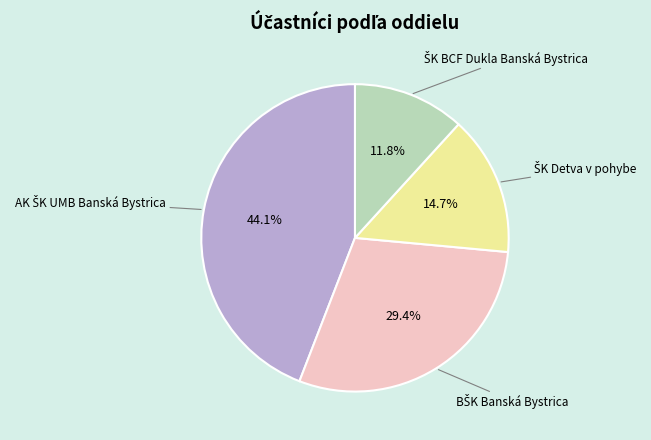

Is there any slice that represents more than half of the pie?

No